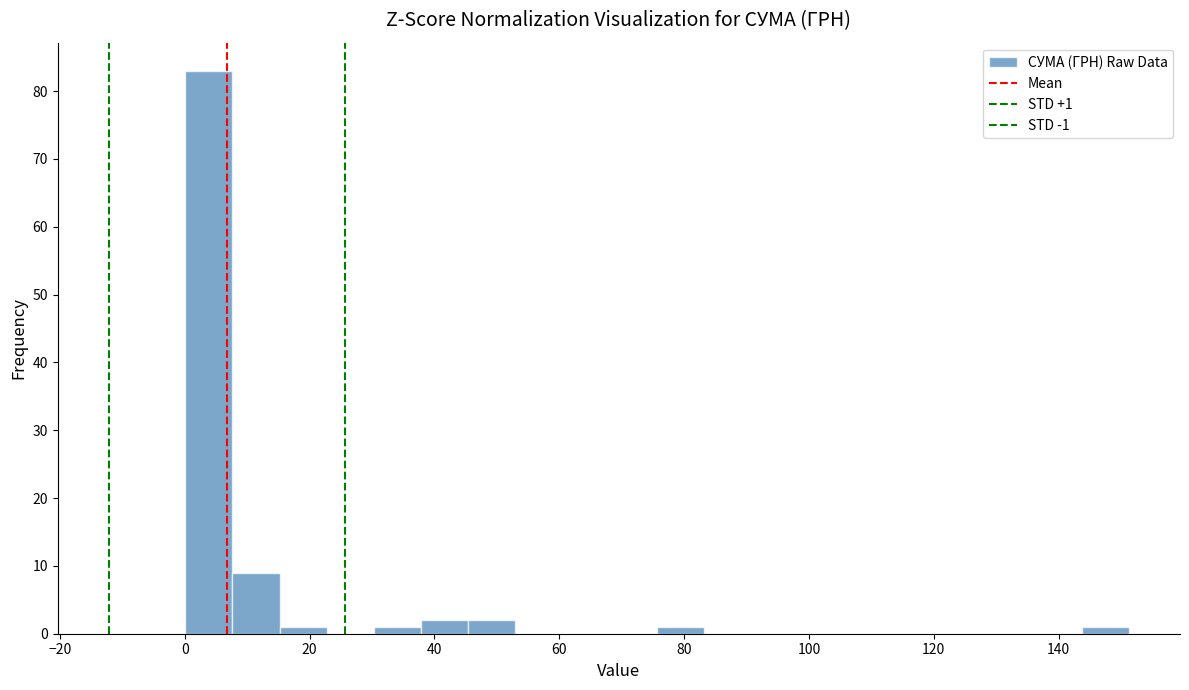

Around what value on the x-axis is the tallest bar? Give the approximate position of its centre, as read against the axis.

4